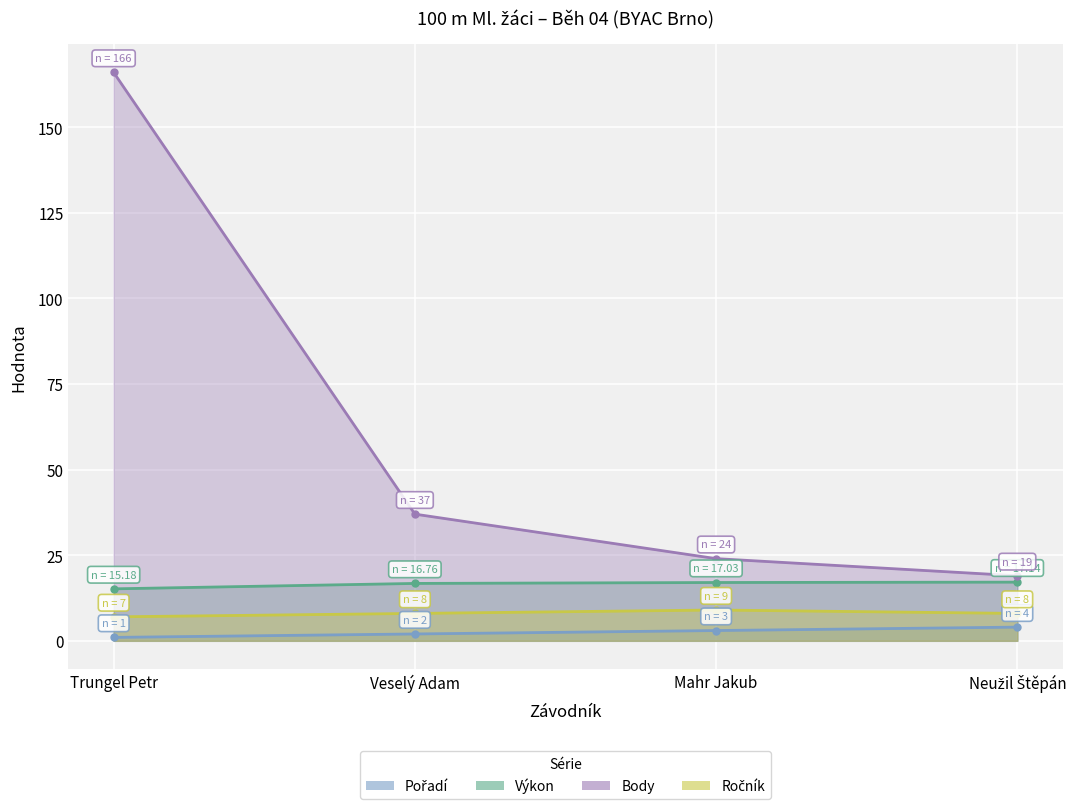

Reading left to right, transcribe all the data shown in this chart.

Pořadí: Trungel Petr=1.0	Veselý Adam=2.0	Mahr Jakub=3.0	Neužil Štěpán=4.0
Výkon: Trungel Petr=15.2	Veselý Adam=16.8	Mahr Jakub=17.0	Neužil Štěpán=17.1
Body: Trungel Petr=166.0	Veselý Adam=37.0	Mahr Jakub=24.0	Neužil Štěpán=19.0
Ročník: Trungel Petr=7.0	Veselý Adam=8.0	Mahr Jakub=9.0	Neužil Štěpán=8.0